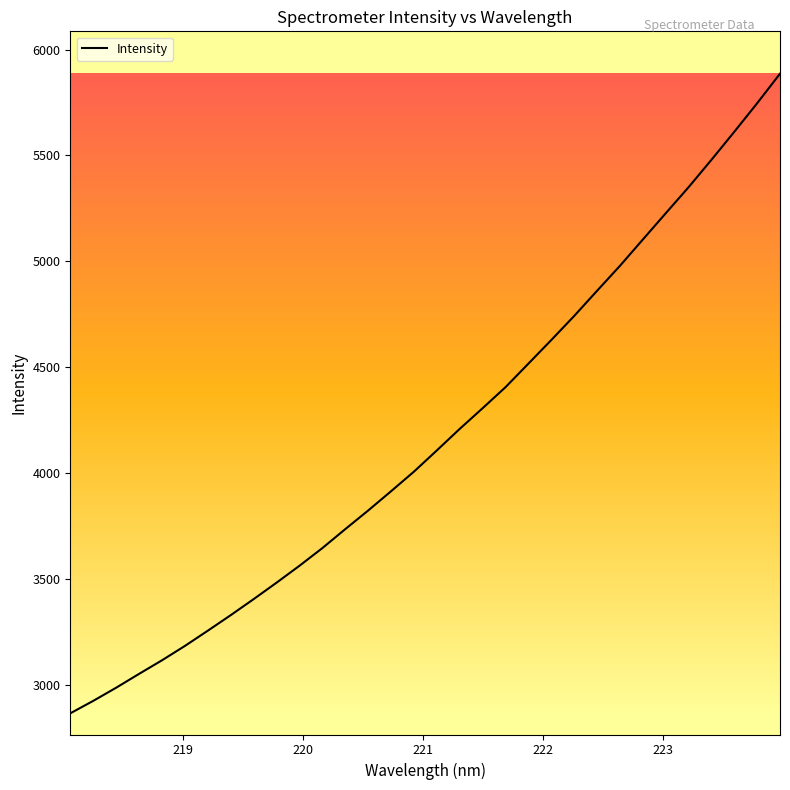

What is the smallest value displayed?

2865.4